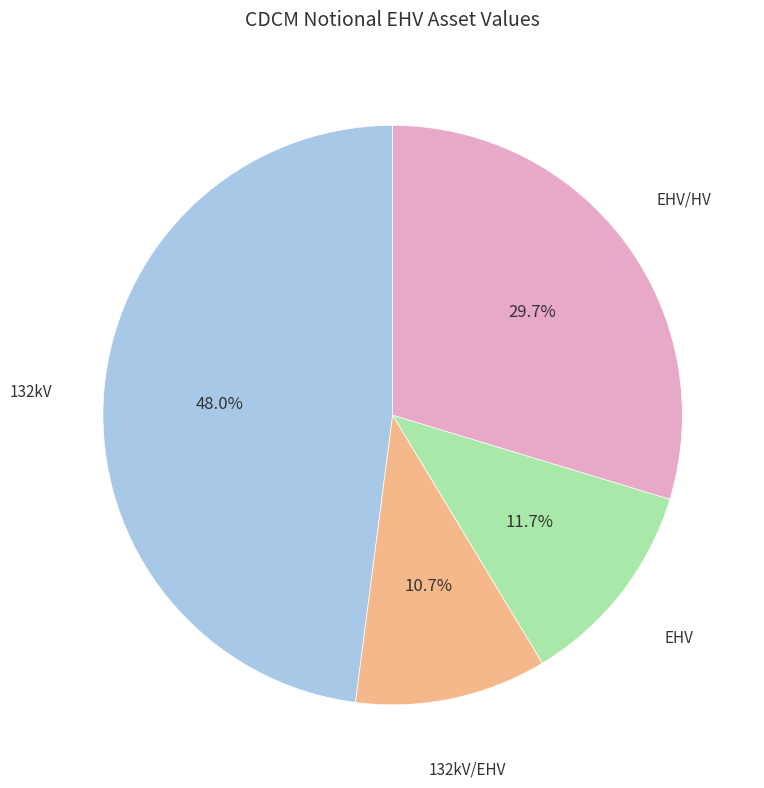

Does any single category account for the majority?

No